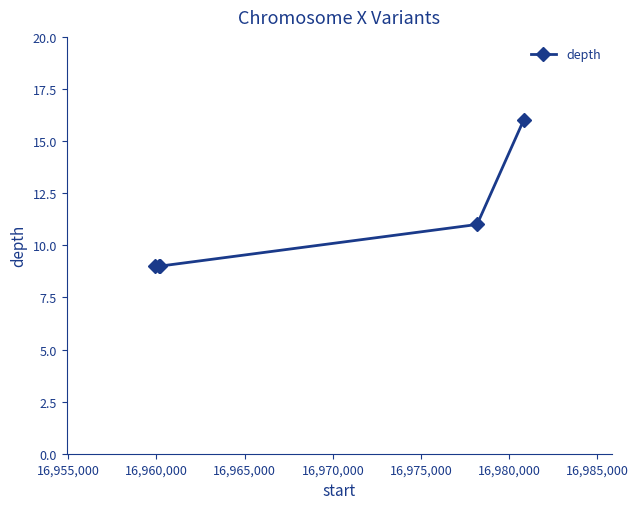

True or false: the data has more than 1 interior local peaks.

False